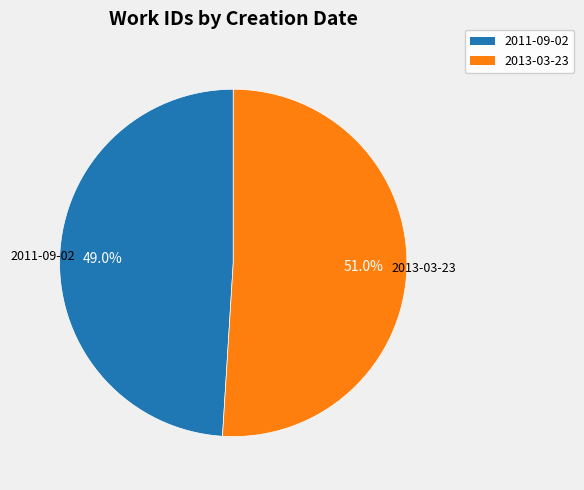

To the nearest percent, what percentage of the pie is 2013-03-23?

51%